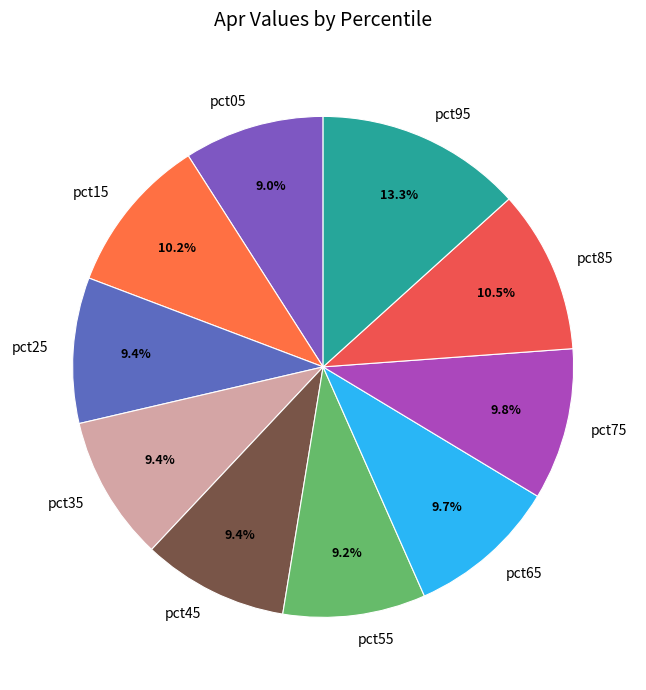

Is it true that pct35 is 2% of the pie?

False